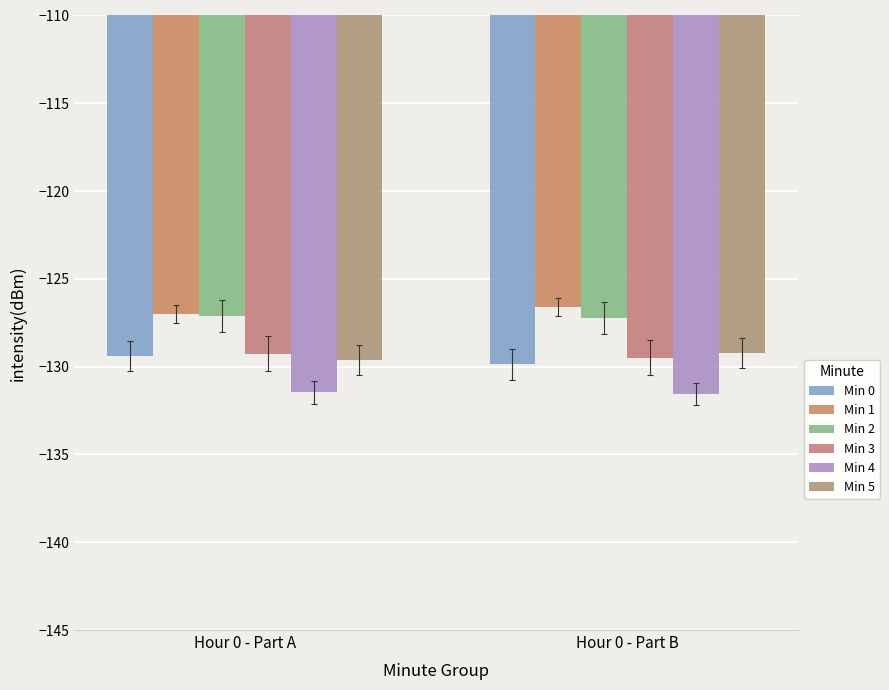

Reading left to right, what are all the values shown in this chart?

Min 0: Hour 0 - Part A=-129.4	Hour 0 - Part B=-129.9
Min 1: Hour 0 - Part A=-127.0	Hour 0 - Part B=-126.6
Min 2: Hour 0 - Part A=-127.1	Hour 0 - Part B=-127.3
Min 3: Hour 0 - Part A=-129.3	Hour 0 - Part B=-129.5
Min 4: Hour 0 - Part A=-131.5	Hour 0 - Part B=-131.6
Min 5: Hour 0 - Part A=-129.6	Hour 0 - Part B=-129.2